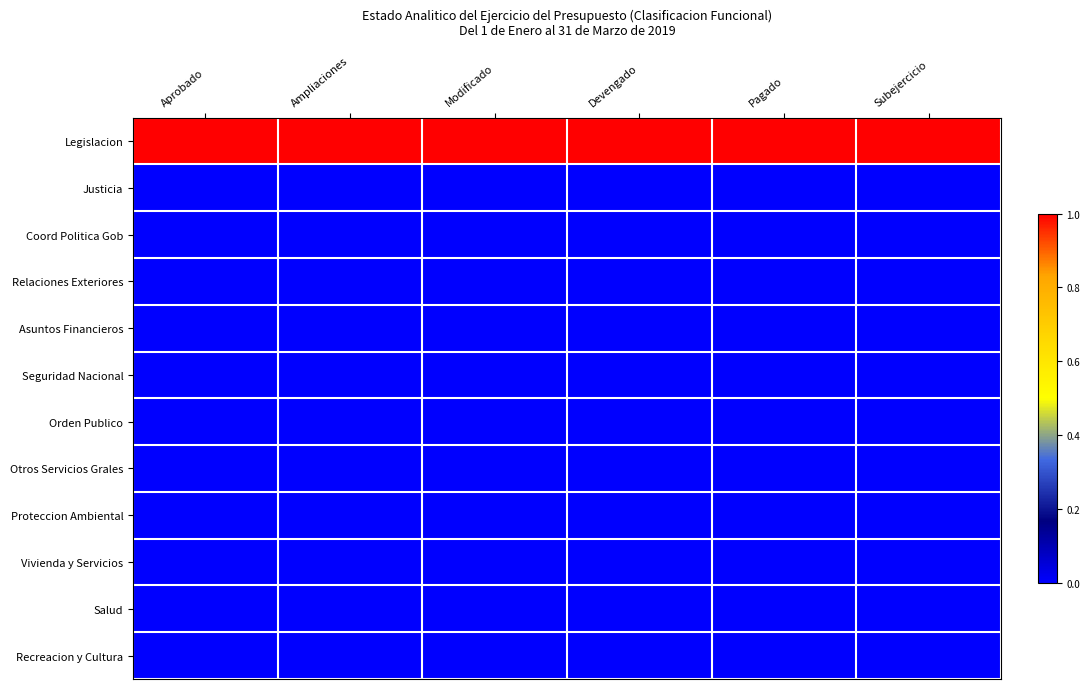

Rank the series by their maximum value, from highest to lowest.

Legislacion, Justicia, Coord Politica Gob, Relaciones Exteriores, Asuntos Financieros, Seguridad Nacional, Orden Publico, Otros Servicios Grales, Proteccion Ambiental, Vivienda y Servicios, Salud, Recreacion y Cultura